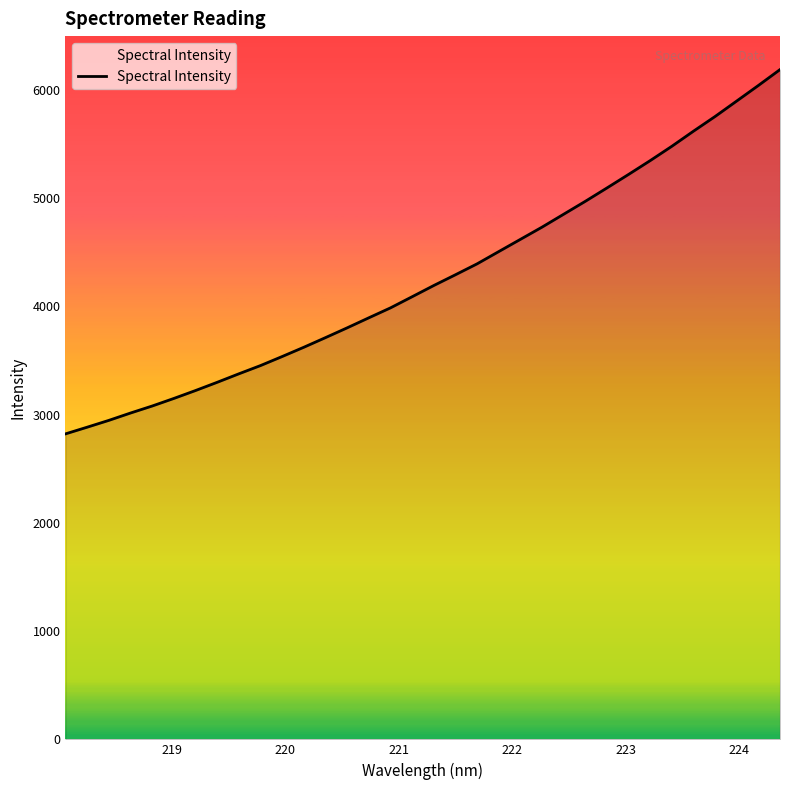

What is the difference between the maximum and minimum values?

3365.5